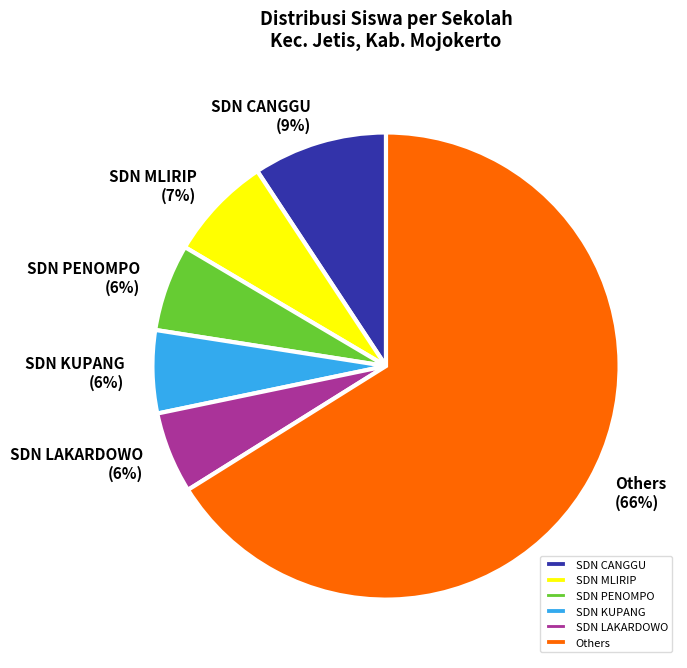

To the nearest percent, what is the average slice percentage?

17%